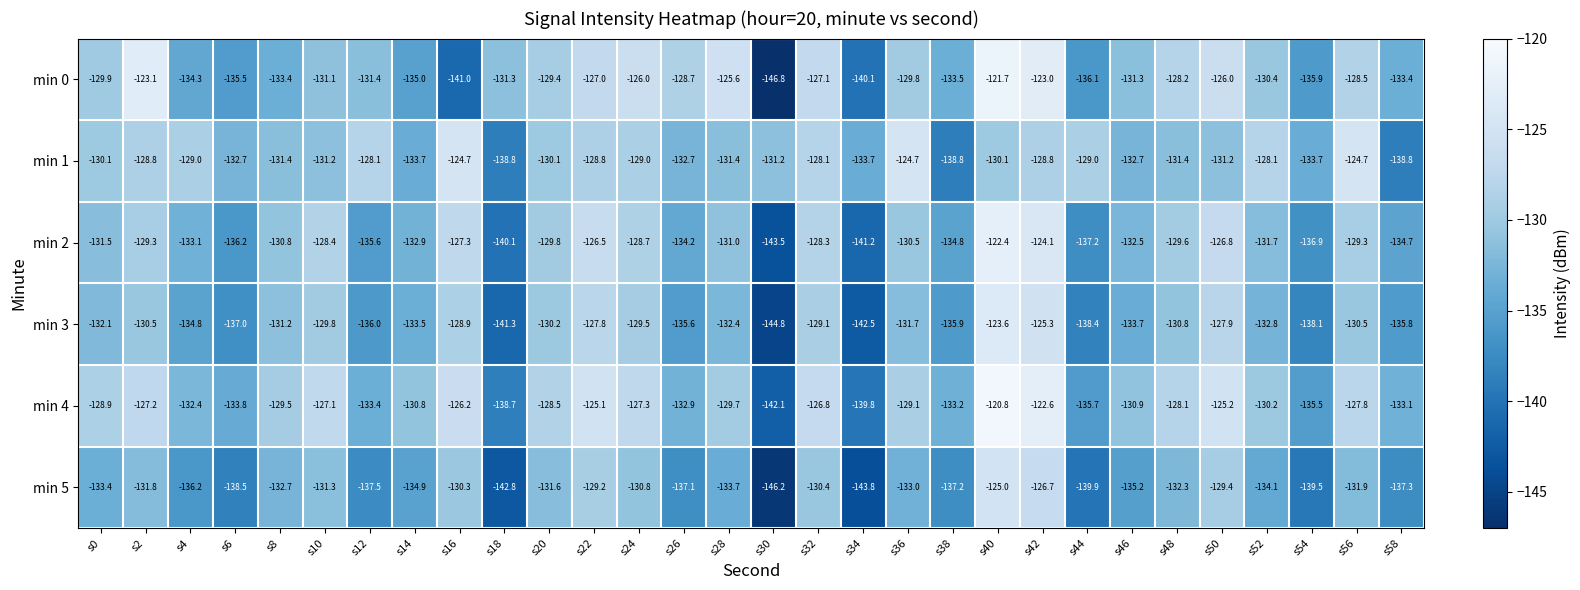

The min 2 series shows -136.9 at s54. True or false?

True